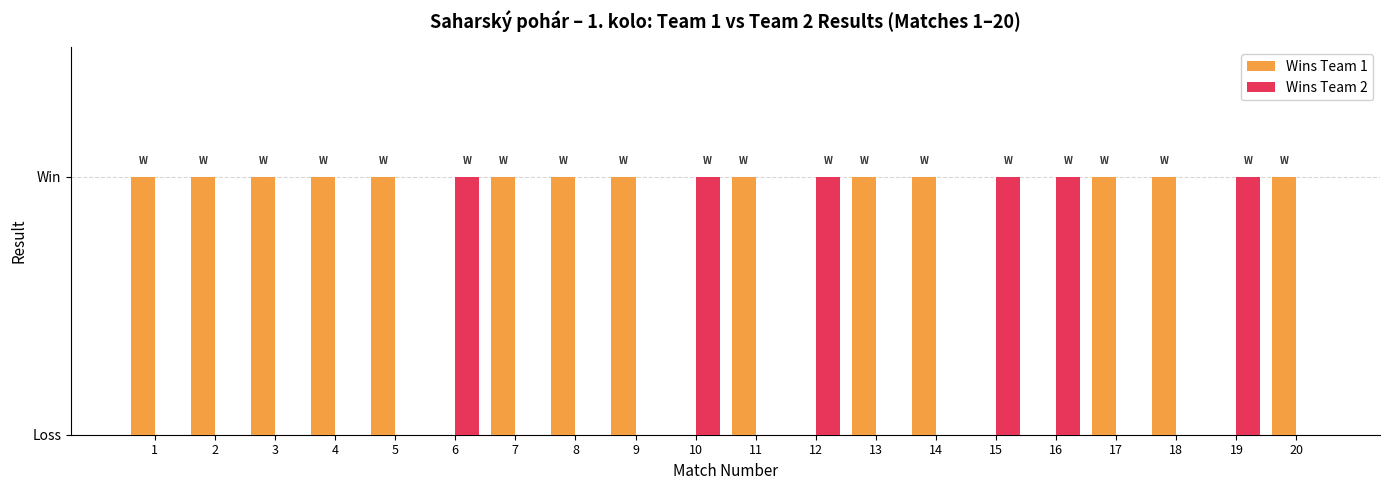

The Wins Team 2 series shows 0 at 2. True or false?

True